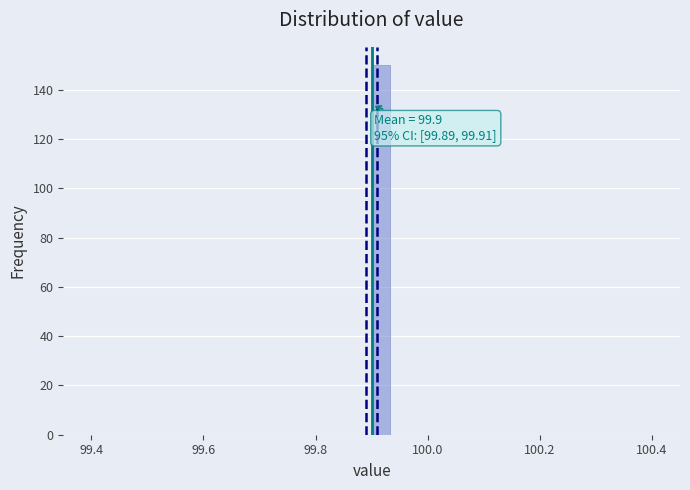

Read against the x-axis, roughly where is the centre of the tallest bar?

99.92